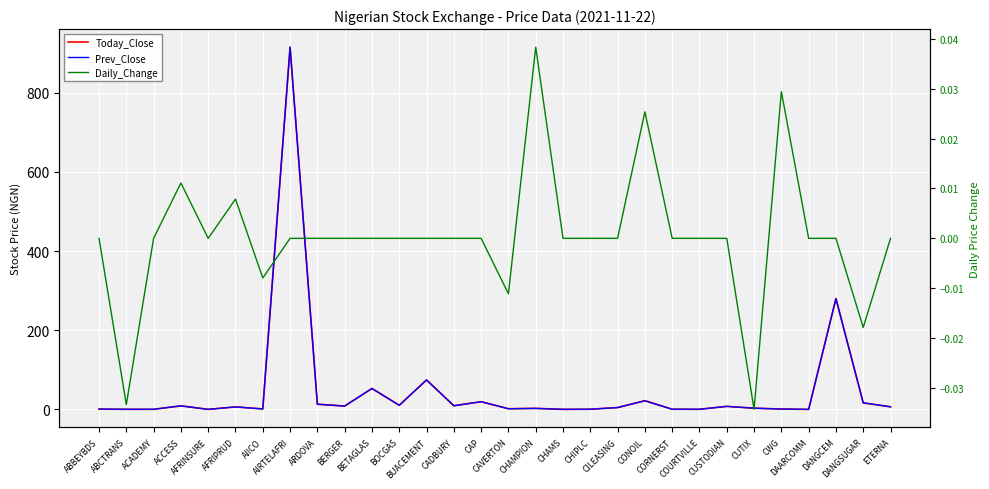

What are all the series names shown in the legend?

Today_Close, Prev_Close, Daily_Change